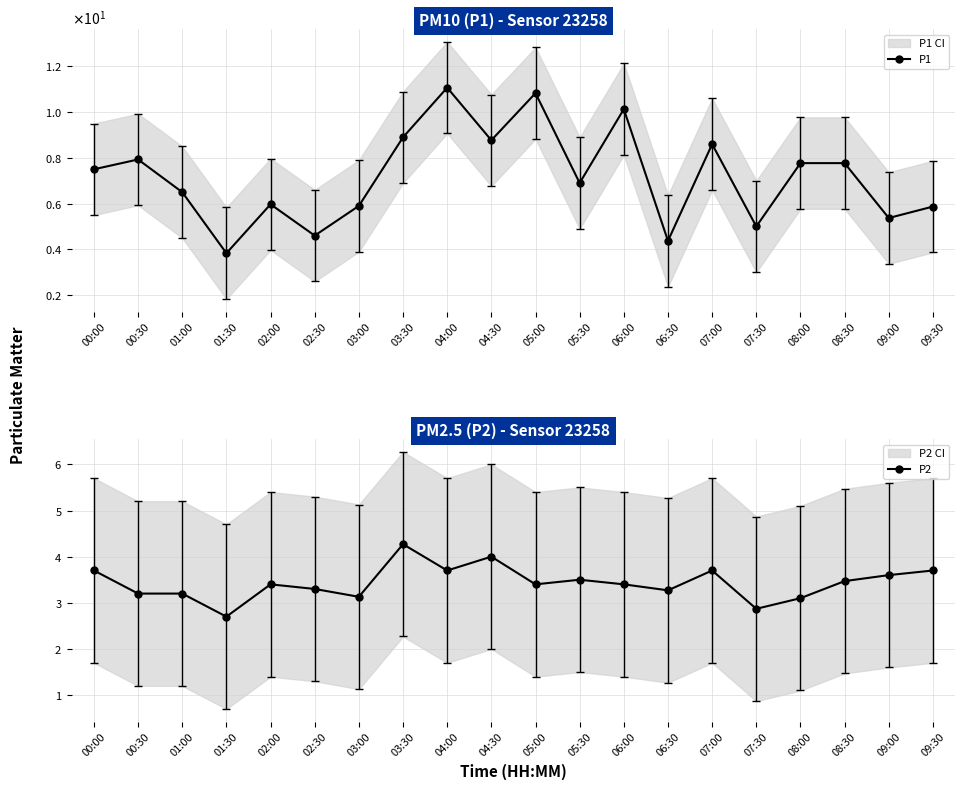

Is it true that P1 equals 5.4 at 09:00?

True